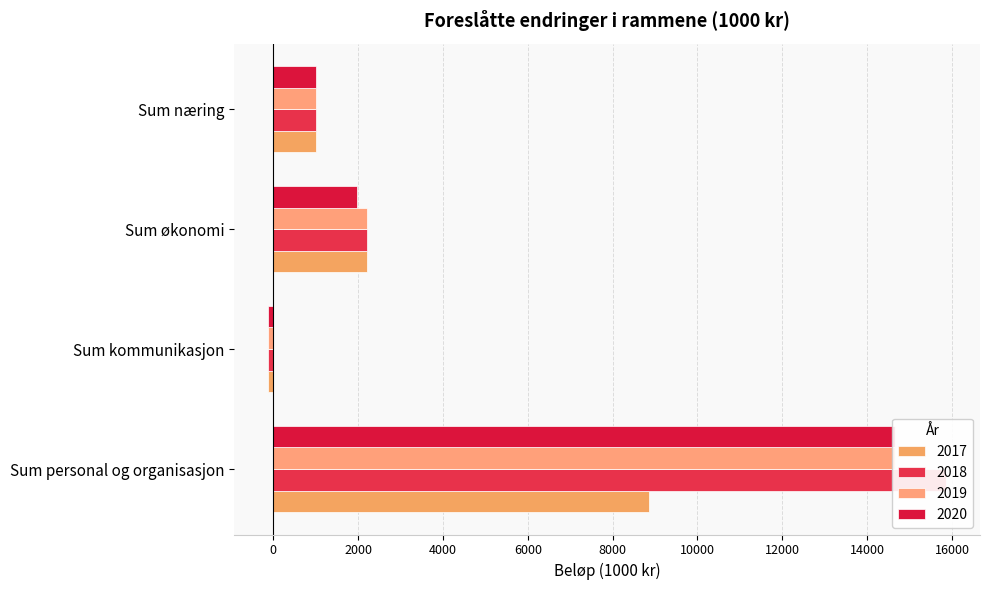

What is the value of the 2018 bar at the 4th from the left?

1000